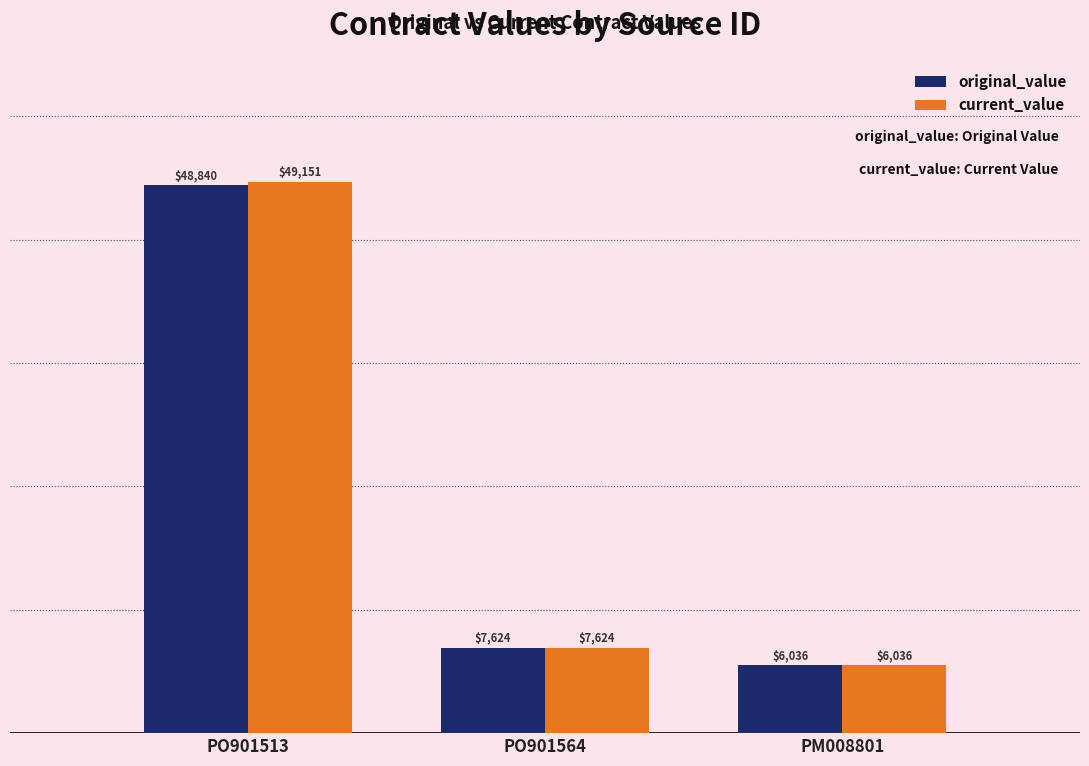

Which series has the largest range (max minus min)?

current_value